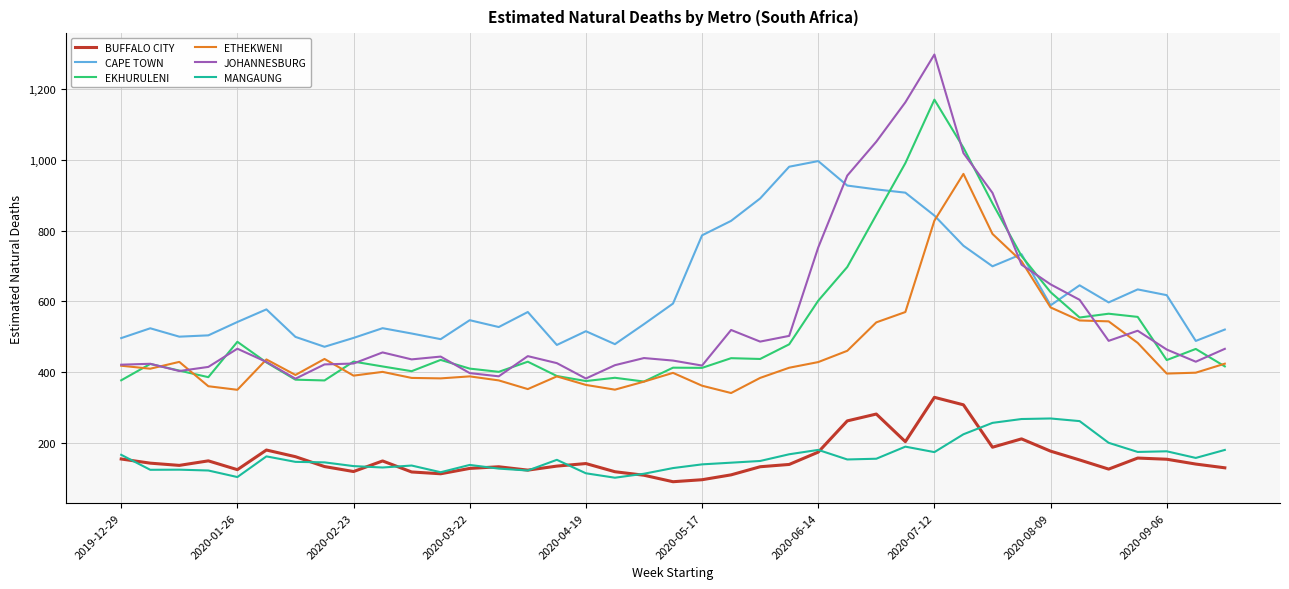

Which series has the largest total across all categories?

CAPE TOWN